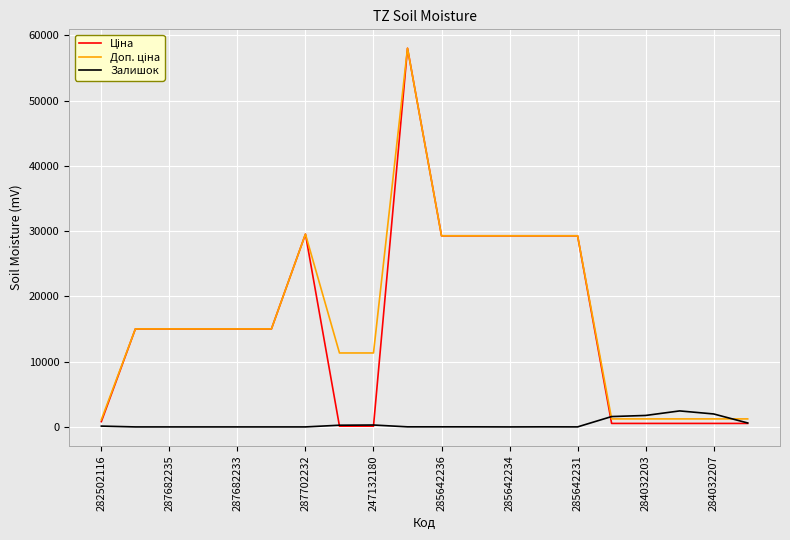

What is the sum of all Залишок values?

9115.0